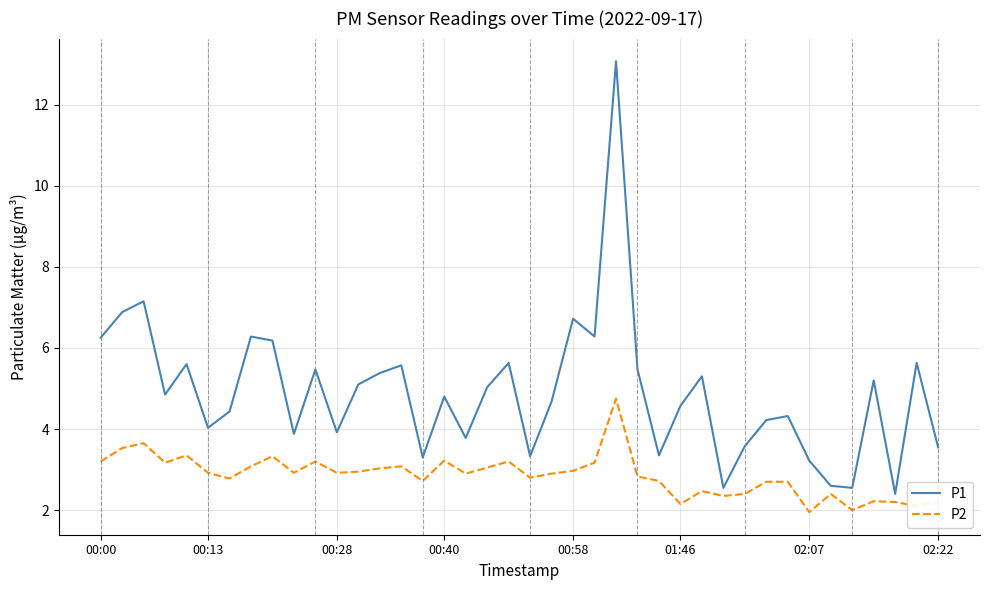

What is the highest value of the P1 series?

13.1